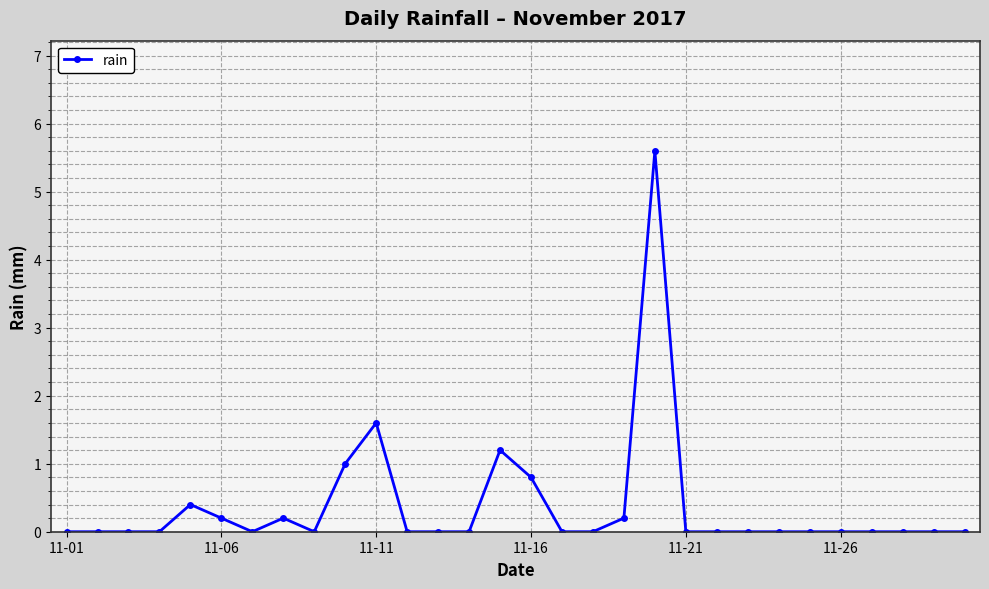

What is the greatest value displayed?

5.6